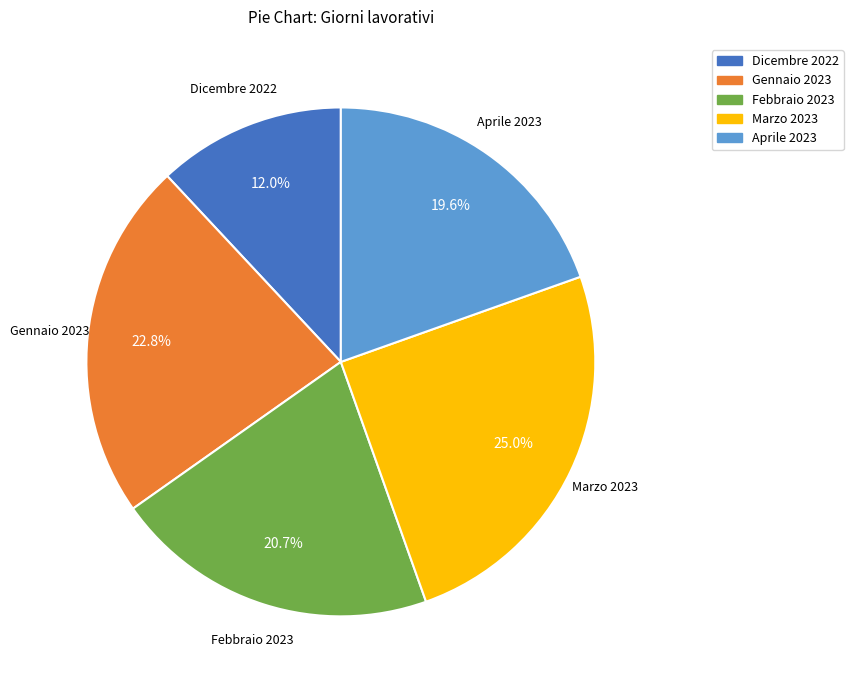

Between Aprile 2023 and Dicembre 2022, which is larger?

Aprile 2023